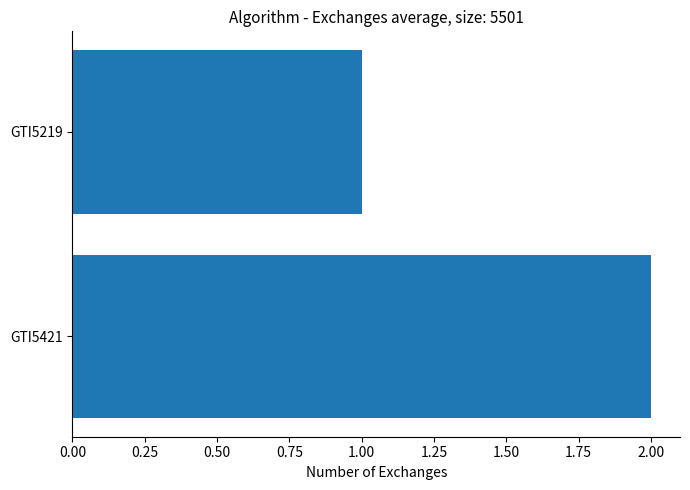

Reading bottom to top, what are all the values shown in this chart?

2	1